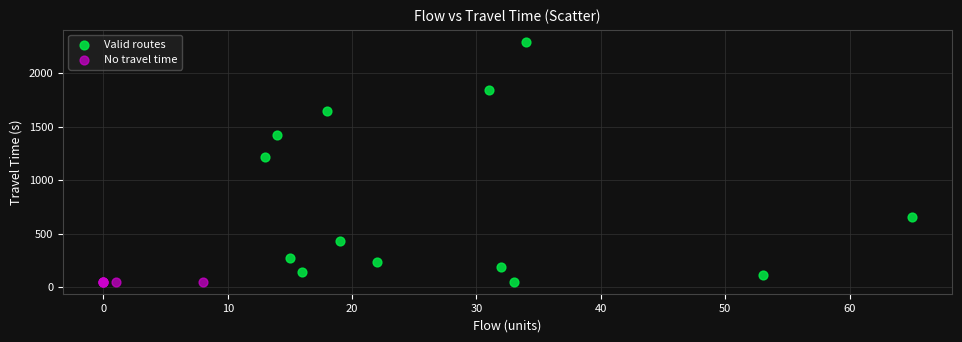

Which series reaches the maximum Y coordinate?

Valid routes